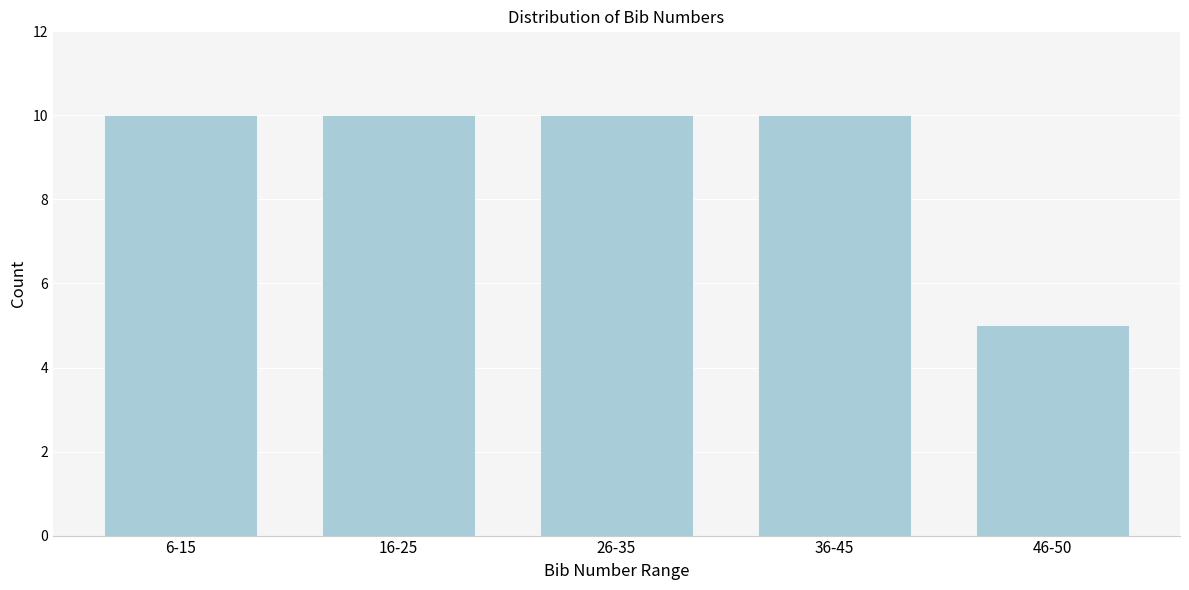

Reading right to left, list all the values displayed in this chart.

5	10	10	10	10